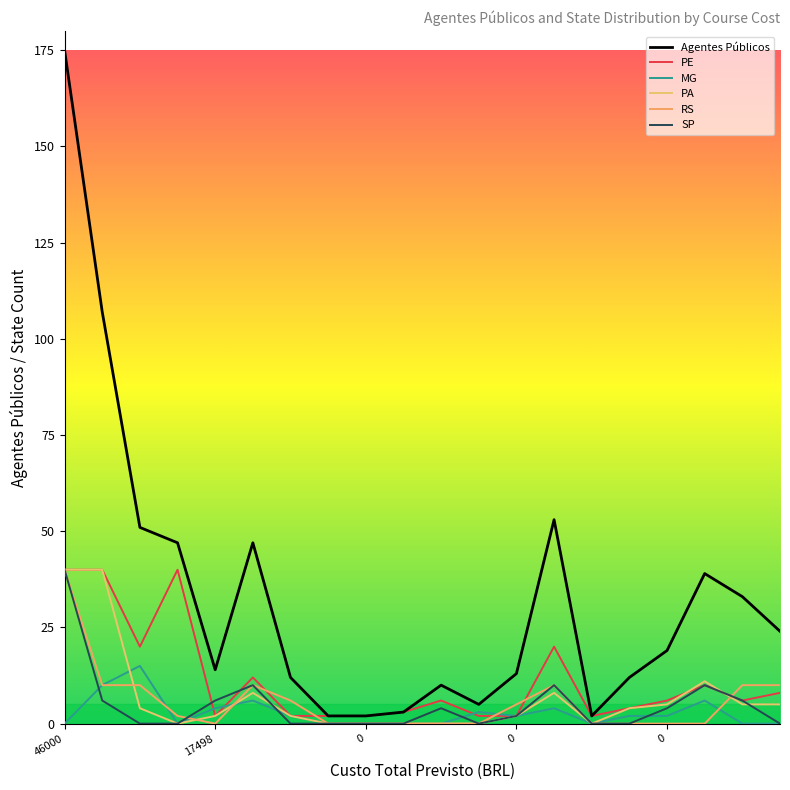

Where does the PA series first go above 4?

46000